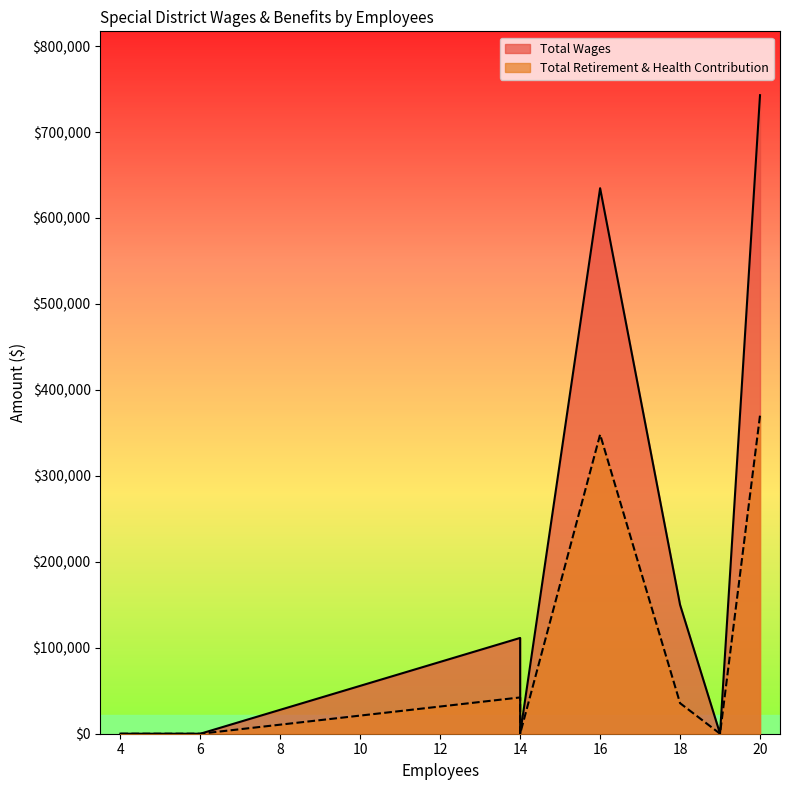

What is the maximum value for Total Retirement & Health Contribution?

370353